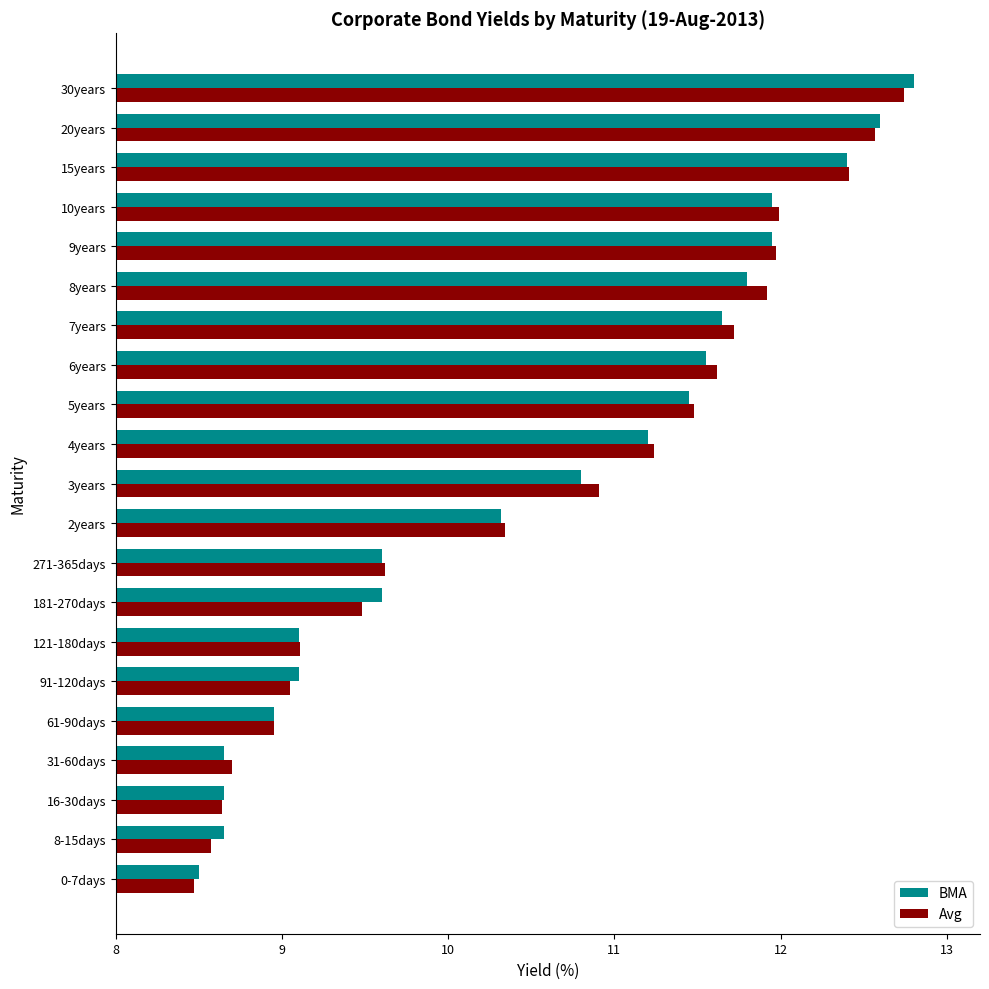

Where is BMA nearest to the value 10?

2years